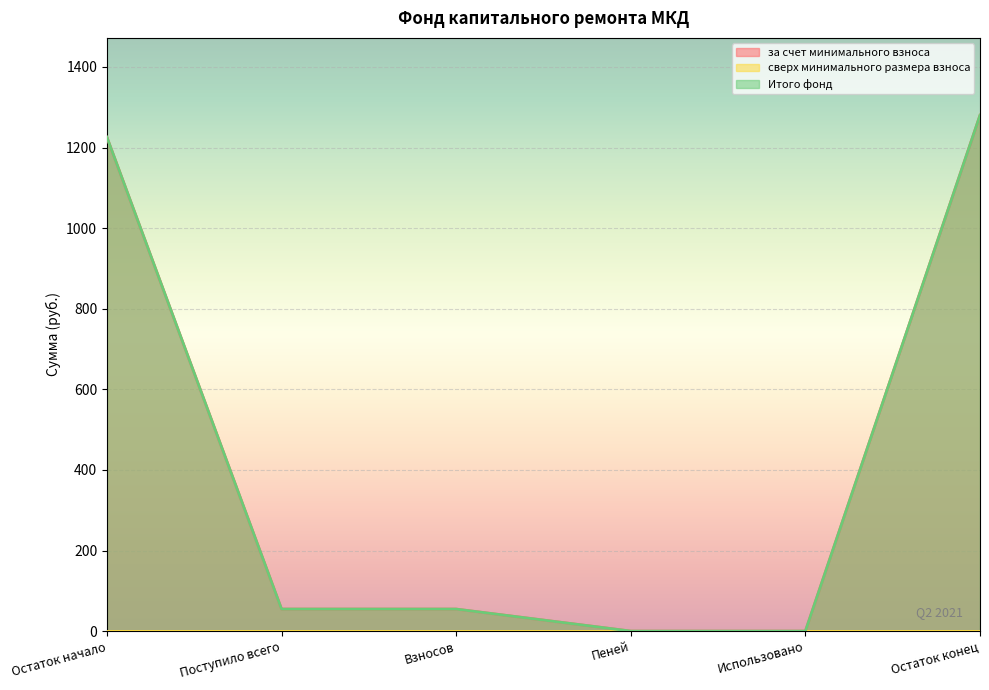

List the labels in order of за счет минимального взноса value, largest first.

Остаток конец, Остаток начало, Поступило всего, Взносов, Пеней, Использовано